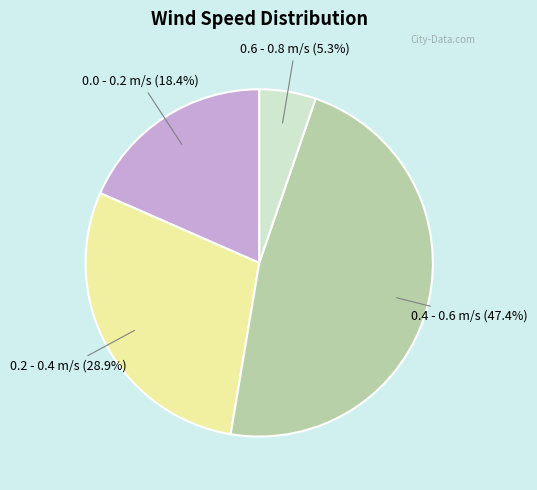

Is there a majority slice in this chart?

No